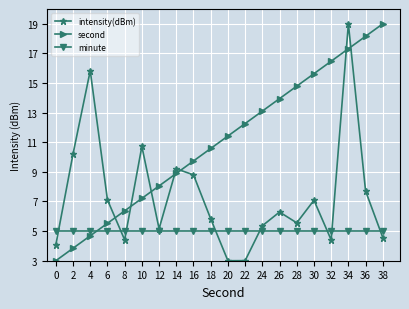

What is the spread (max minus min) of values at 8?

2.0